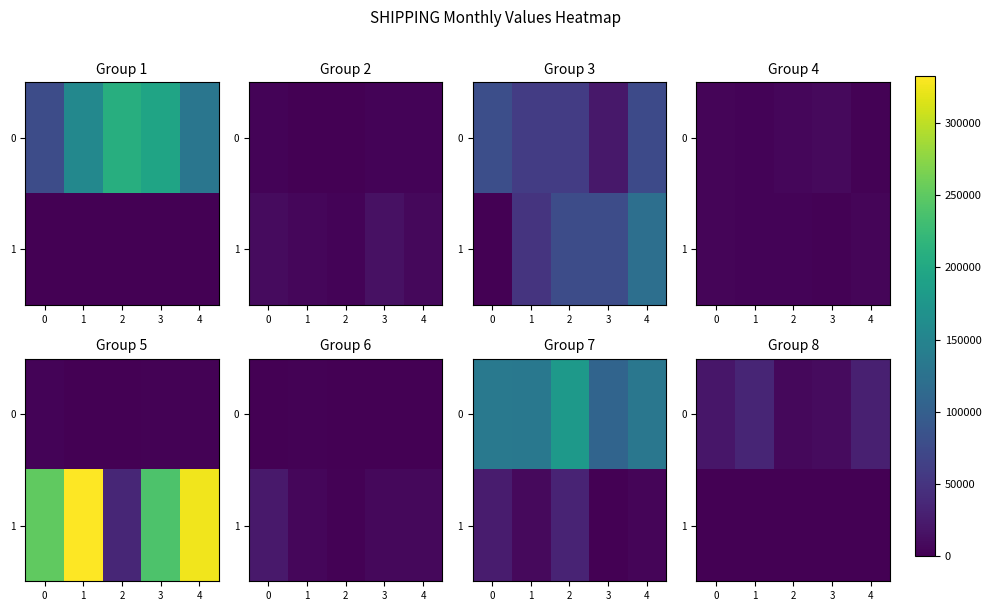

Count the number of categories in the chart.

5